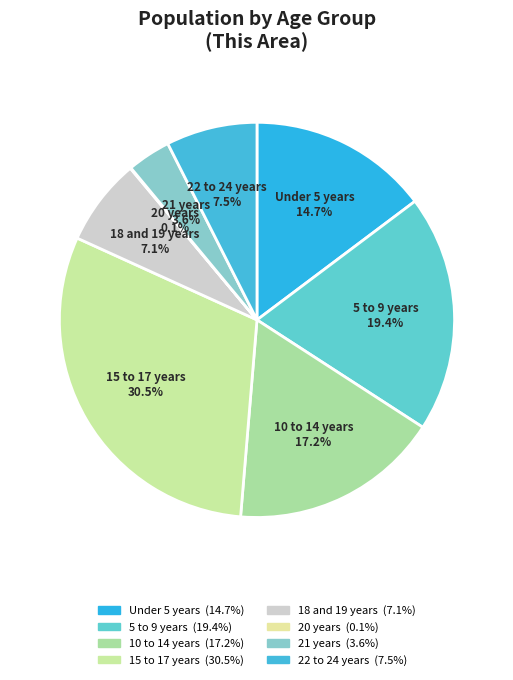

The 18 and 19 years slice represents 14% of the pie. True or false?

False